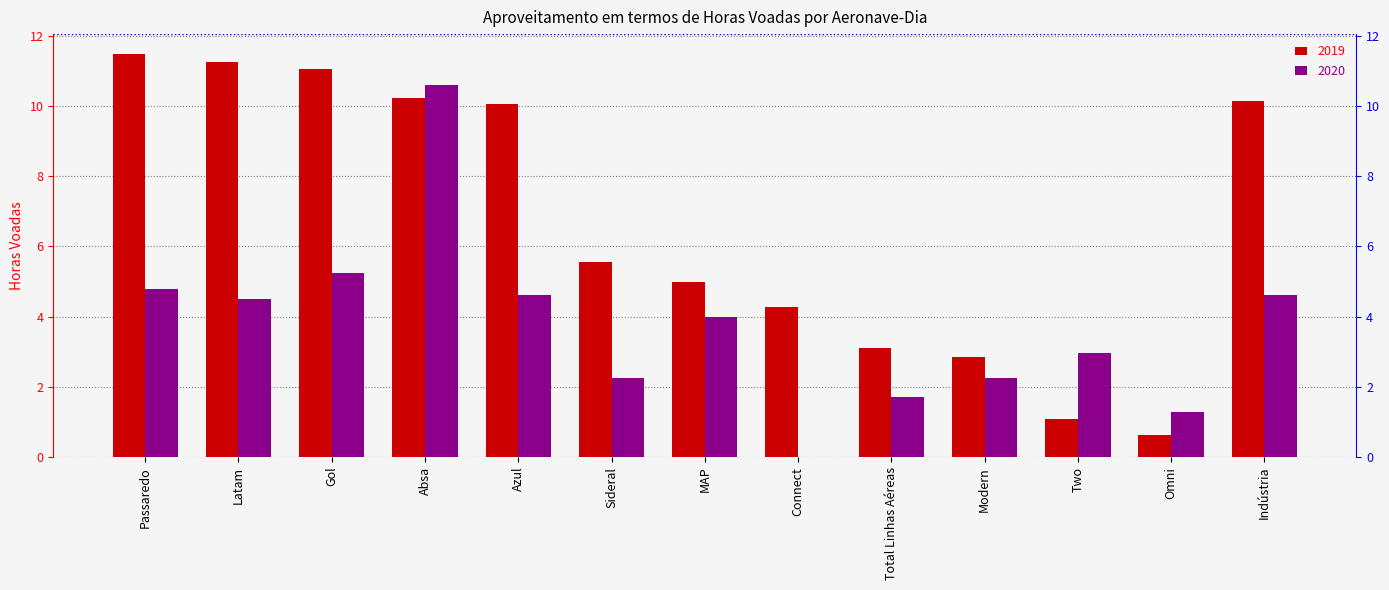

What is the difference between the maximum and minimum values in the 2020 series?

10.6